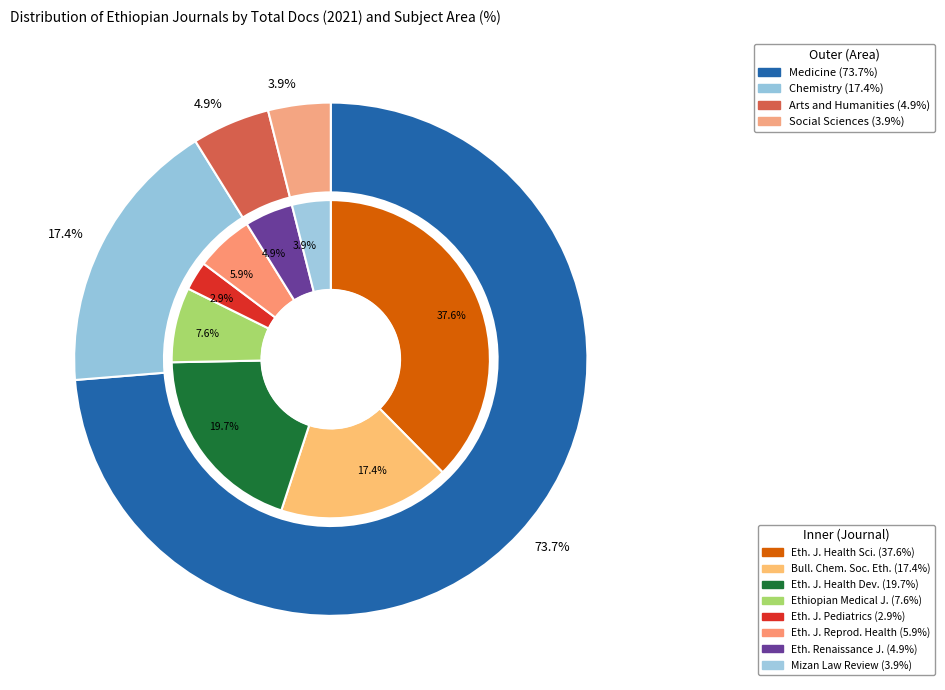

Combined, what portion of the pie is Ethiopian Renaissance Journal of Social Sciences and Ethiopian Journal of Health Development?

24.6%